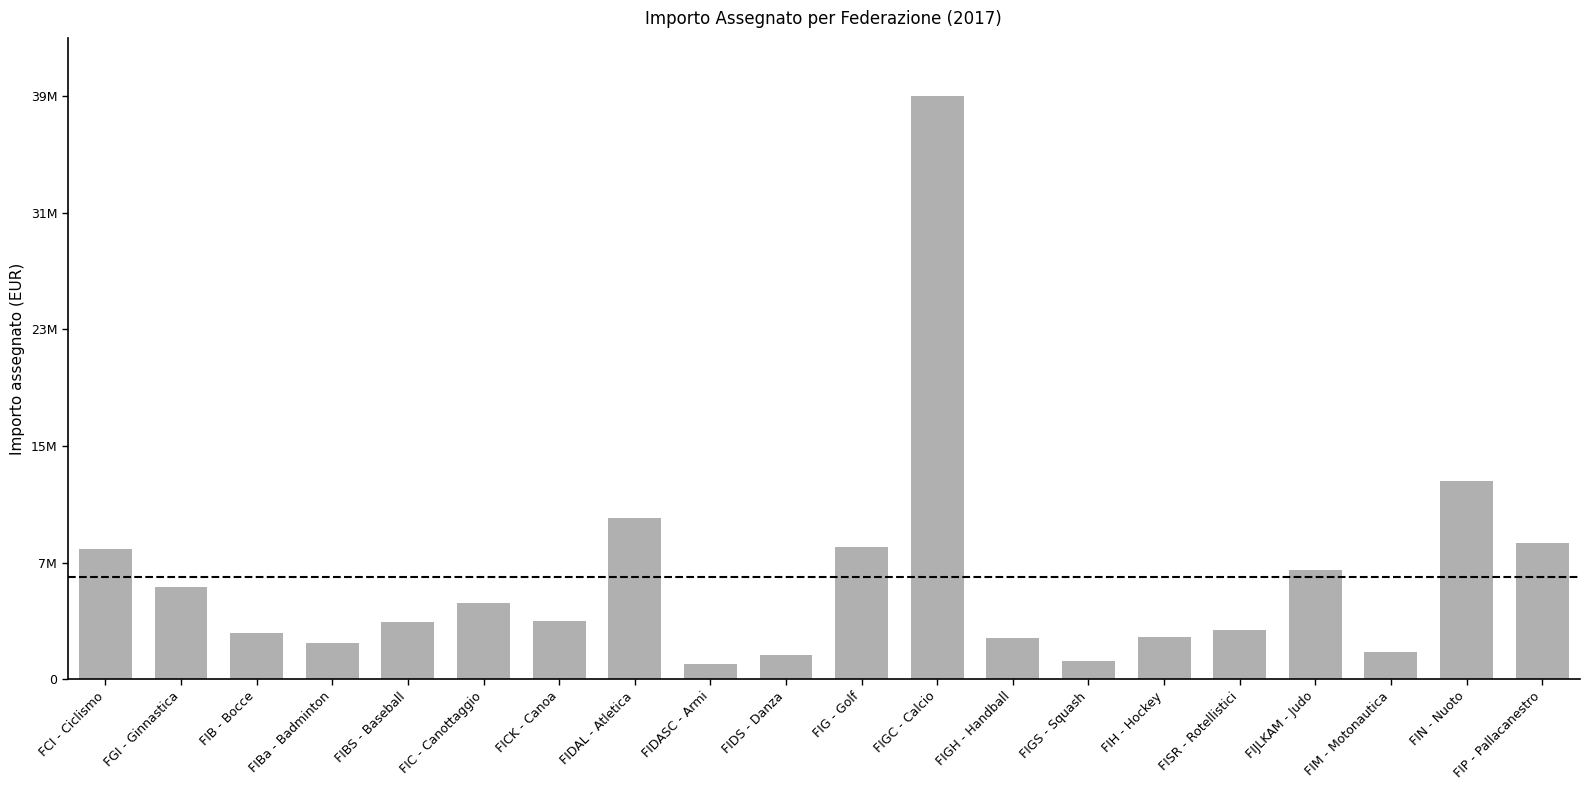

Are the bars horizontal?

No